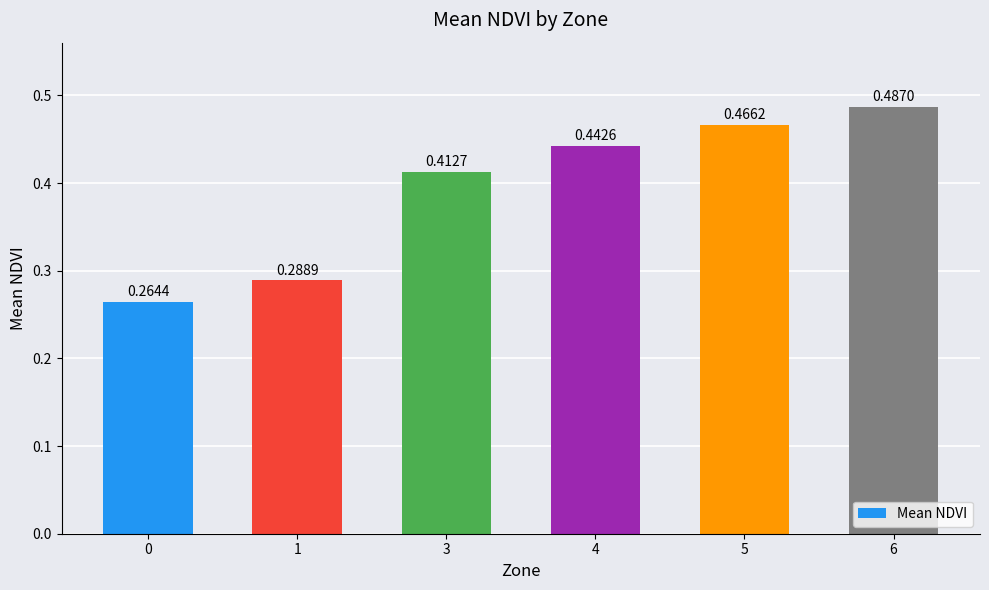

Is it true that the value at 3 is 0.1?

False